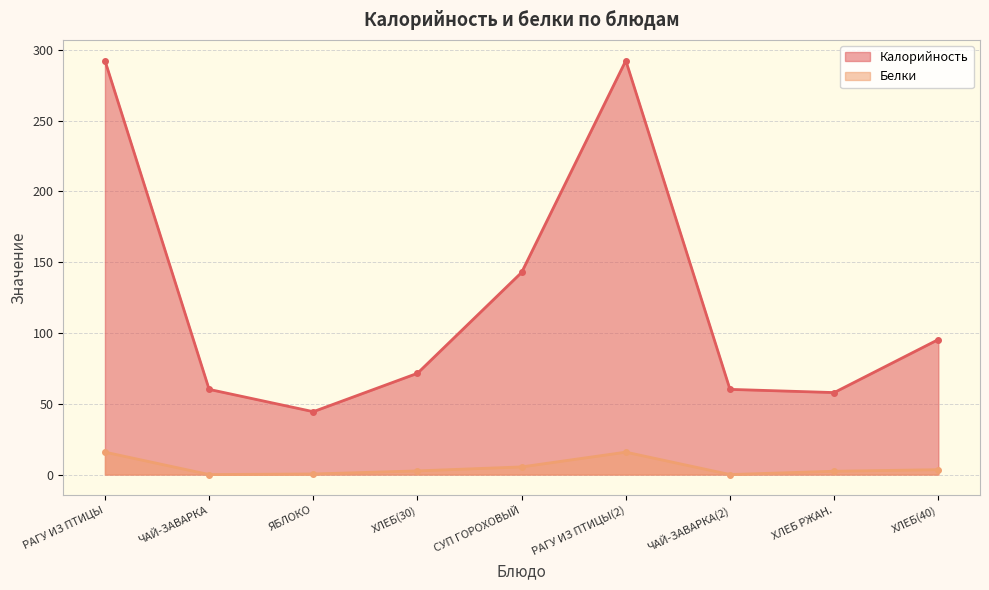

Rank the series by their average value, from highest to lowest.

Калорийность, Белки